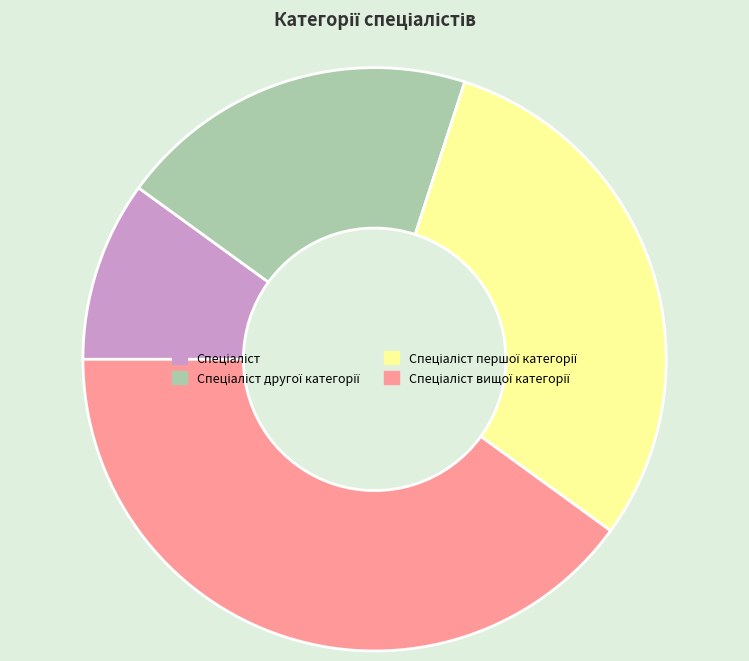

What is the largest slice in the pie chart?

Спеціаліст вищої категорії